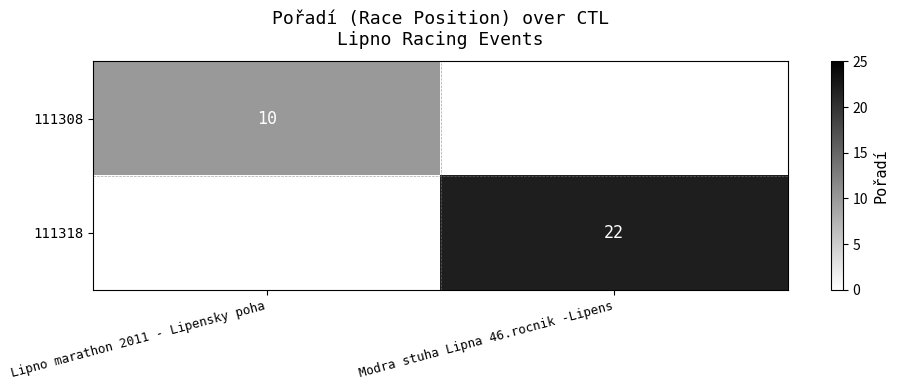

The value of 111318 at Modra stuha Lipna 46.rocnik -Lipens is 22. True or false?

True